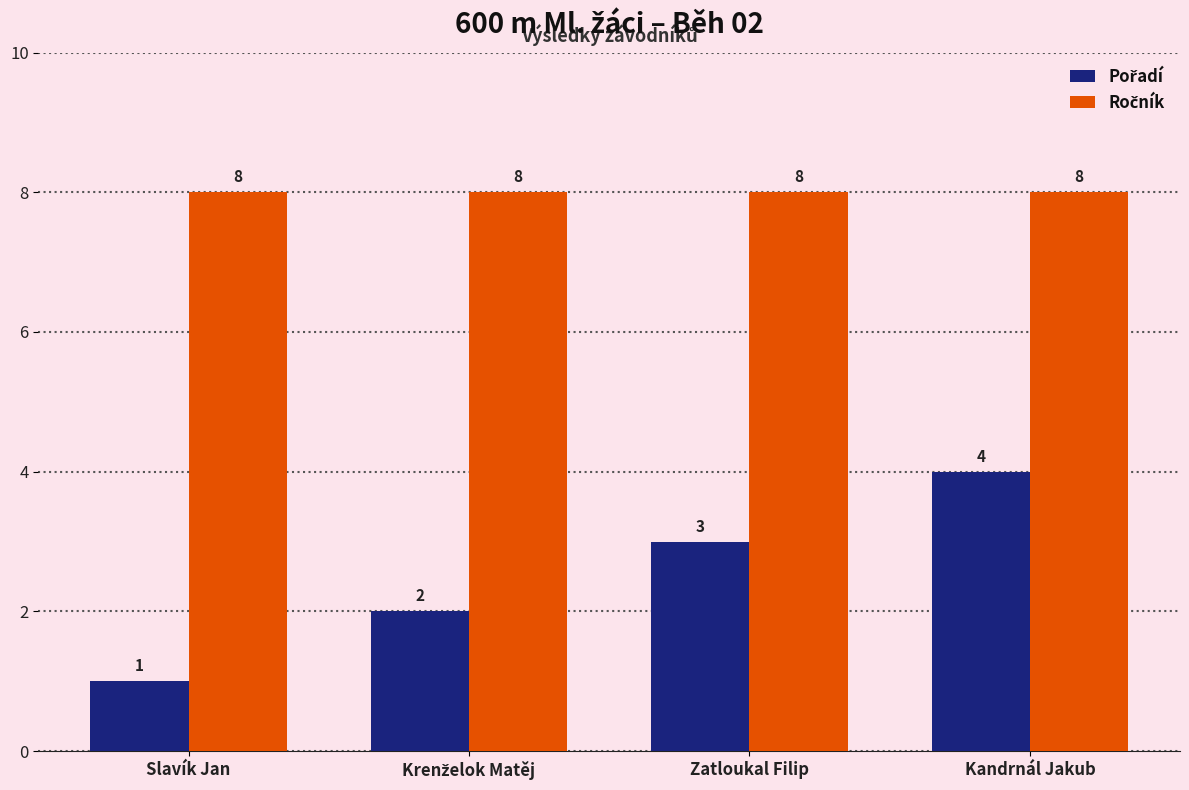

At how many categories does at least one series exceed 4?

4